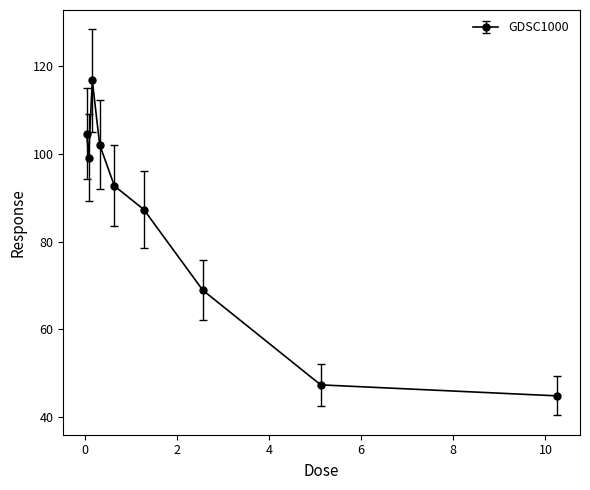

What is the maximum value shown in the chart?

116.8